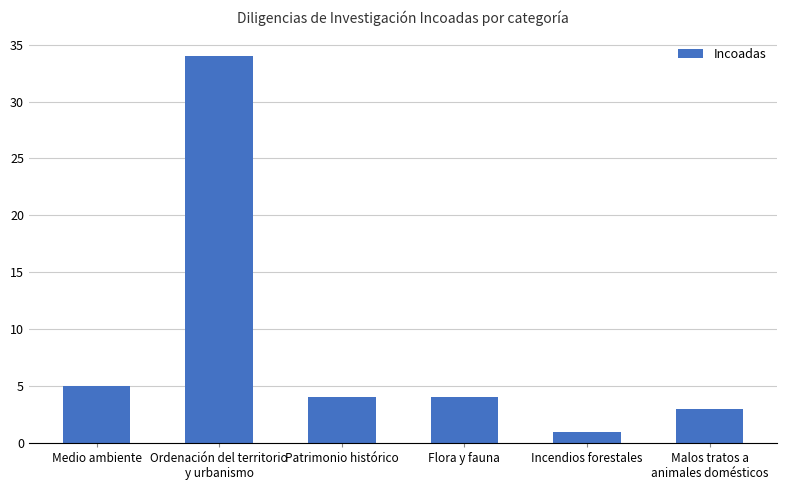

Reading left to right, extract all data points from this chart.

Medio ambiente=5	Ordenación del territorio
y urbanismo=34	Patrimonio histórico=4	Flora y fauna=4	Incendios forestales=1	Malos tratos a
animales domésticos=3